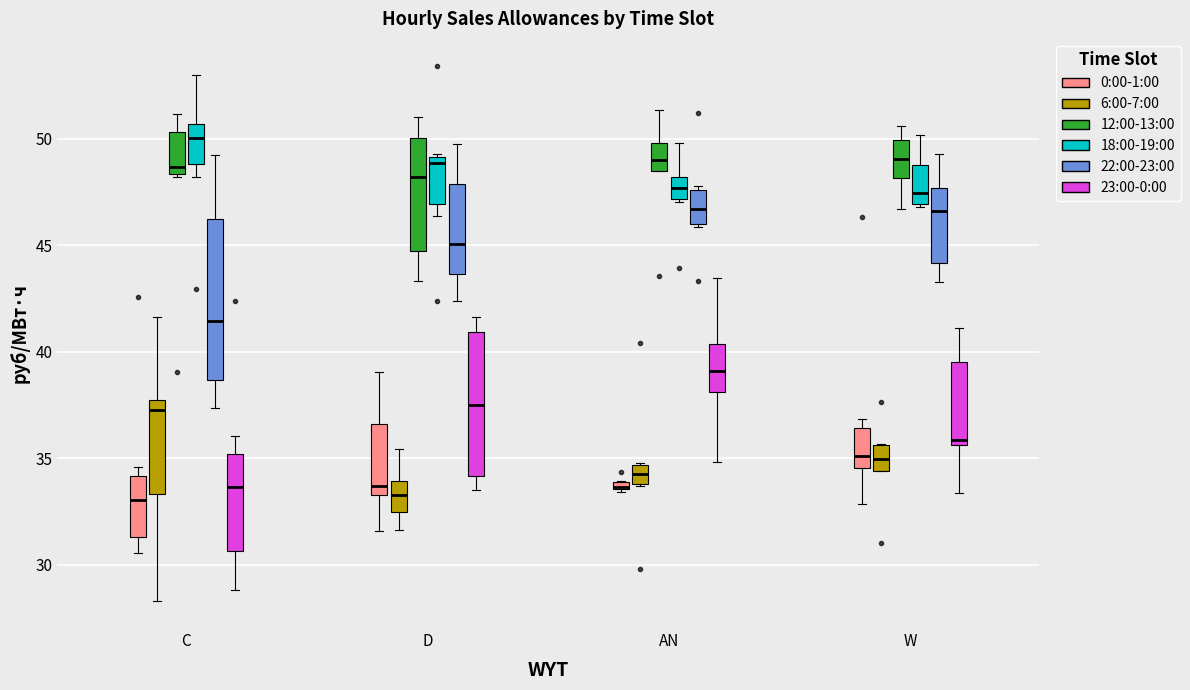

Where does the upper whisker of the box for D (22:00-23:00) end on the y-axis? The values are not printed on the chart, so give them approximately, as read against the axis.

50.0